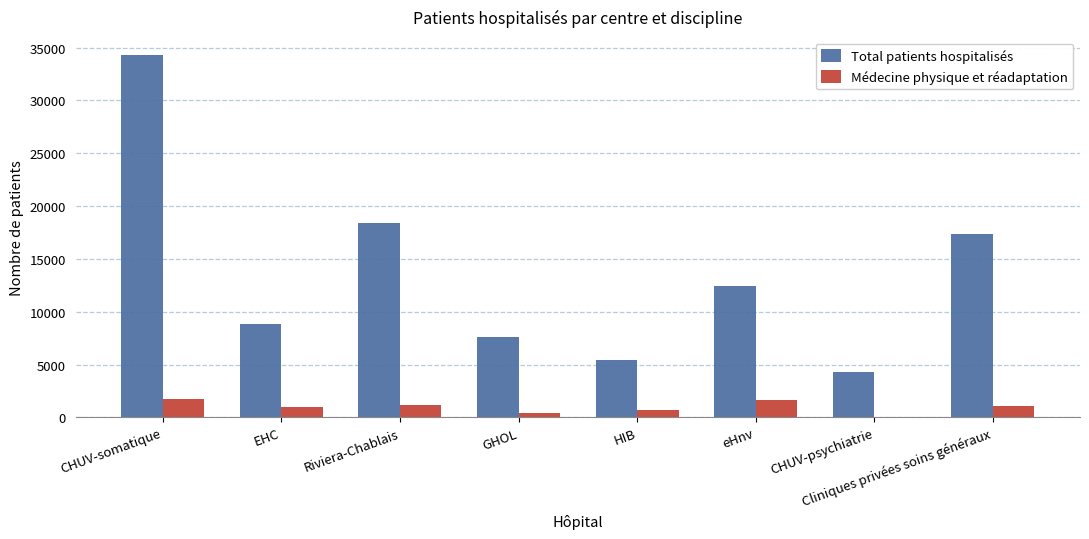

What is the spread (max minus min) of values at Riviera-Chablais?

17198